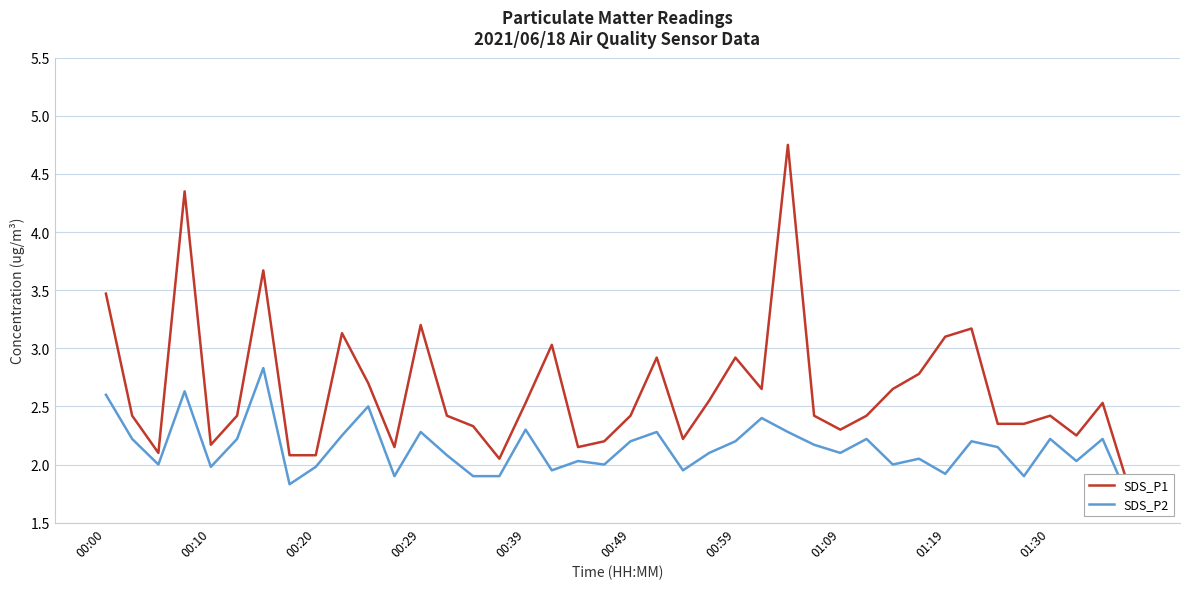

What is the difference between the SDS_P1 values at 35 and 37?

0.1